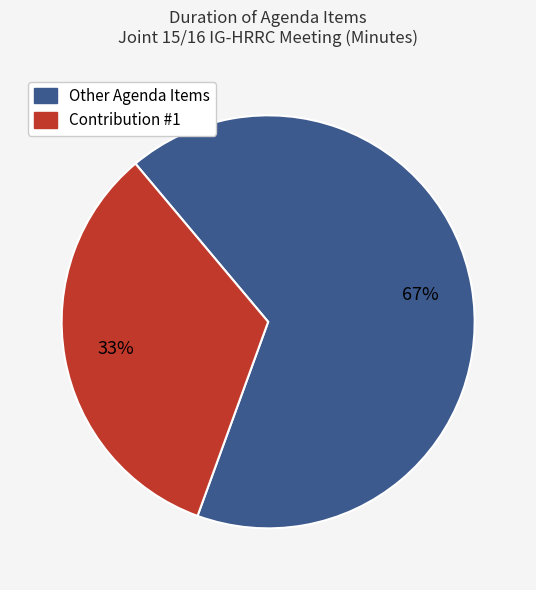

Is there any slice that represents more than half of the pie?

Yes